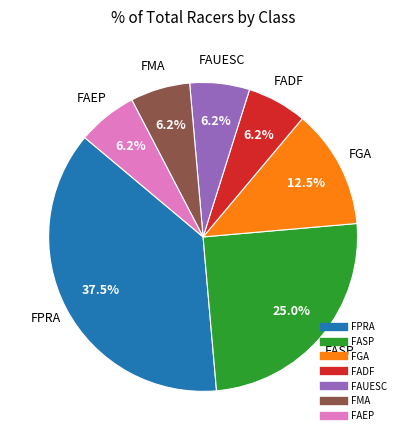

To the nearest percent, what portion does FADF represent?

6%